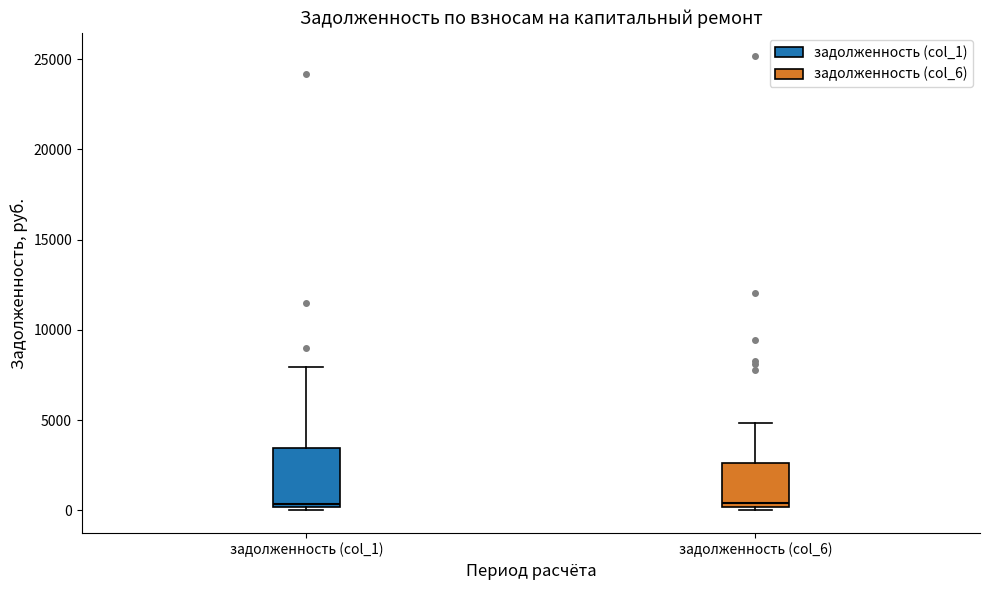

Reading left to right, read every box against the y-axis: the position of its median line, the range the box covers, and the ends of its whiskers. The values are not printed on the chart, so give them approximately, as read against the axis.

задолженность (col_1): median 500, box 0 to 3500, whiskers 0 (just below the box's lower edge) to 8000
задолженность (col_6): median 500, box 0 to 2500, whiskers 0 (just below the box's lower edge) to 5000